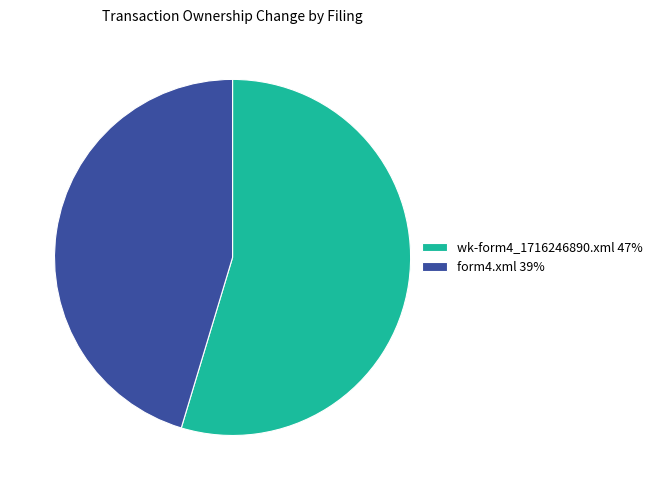

What is the ratio of the value at form4.xml 39% to the value at wk-form4_1716246890.xml 47%?

0.8